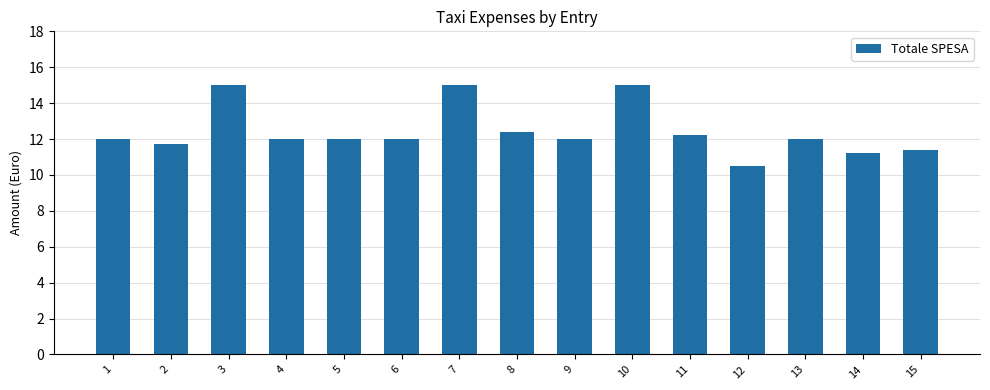

What is the change in value from 1 to 15?

-0.6